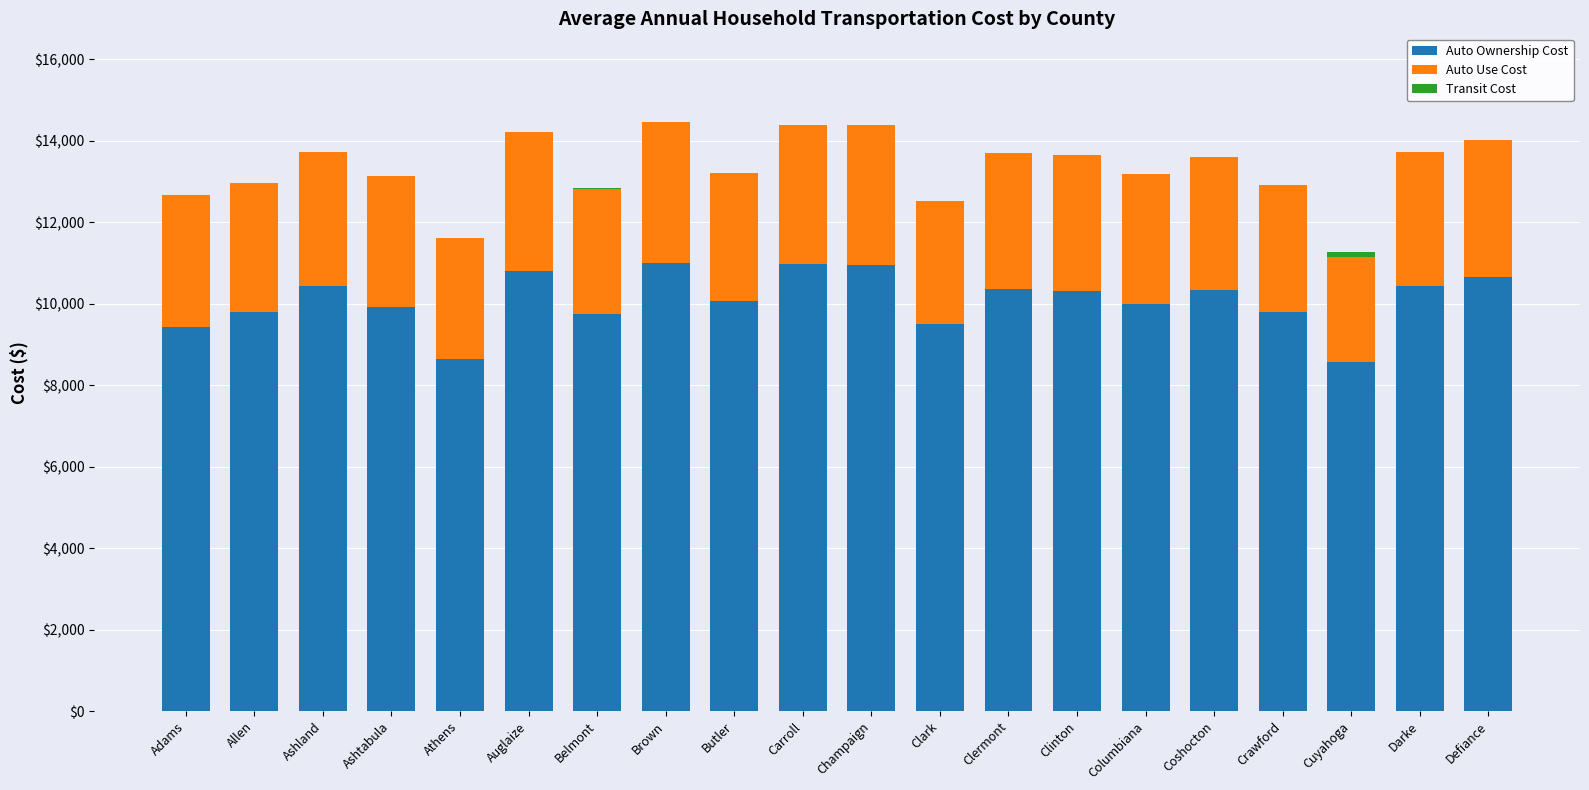

Is it true that Auto Ownership Cost equals 15047 at Coshocton?

False